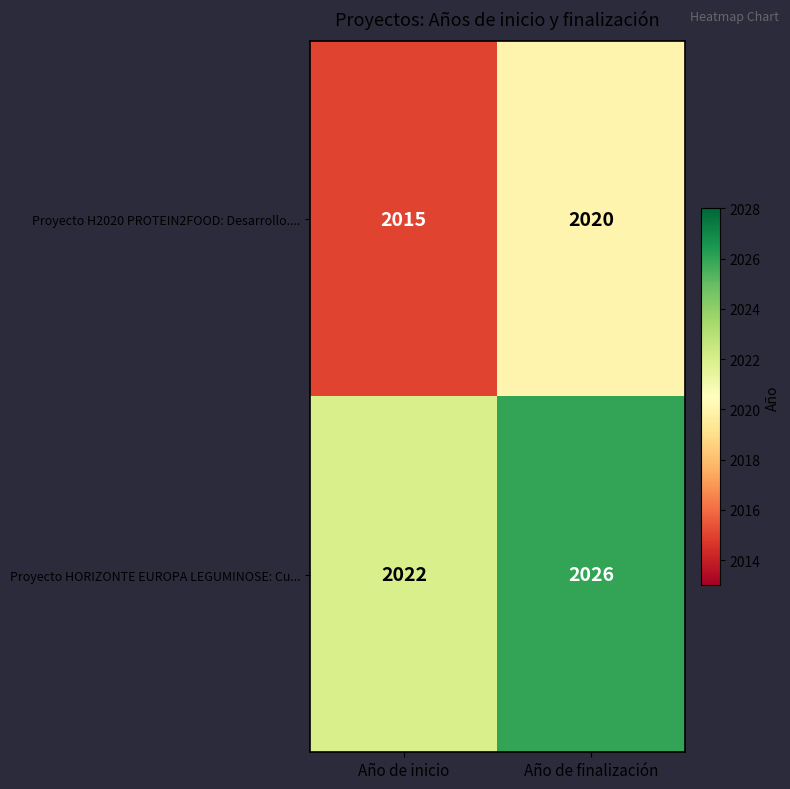

Reading right to left, transcribe all the data shown in this chart.

Proyecto H2020 PROTEIN2FOOD: Desarrollo....: 2020	2015
Proyecto HORIZONTE EUROPA LEGUMINOSE: Cu...: 2026	2022